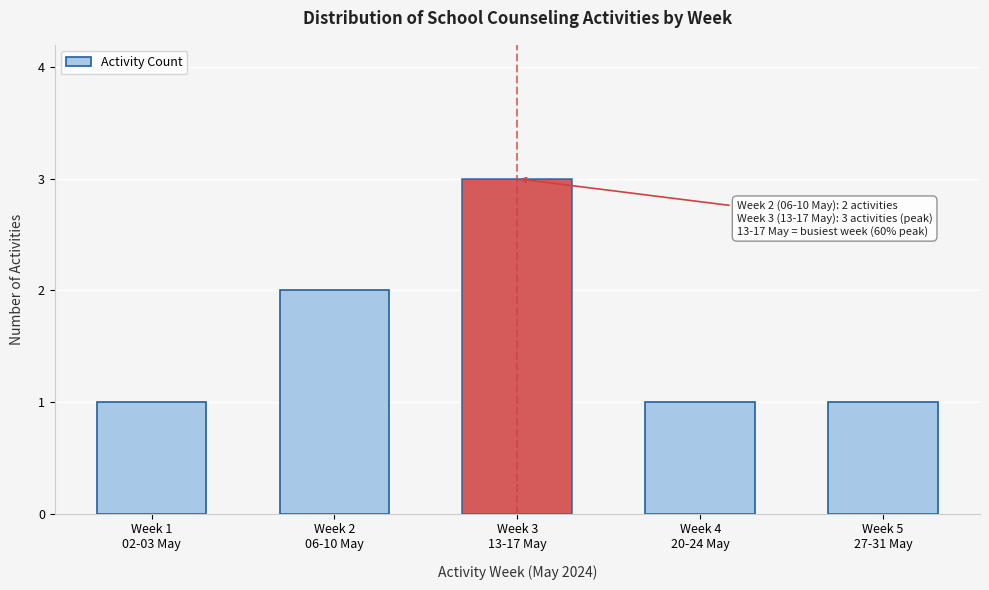

Reading left to right, what are all the values shown in this chart?

1	2	3	1	1